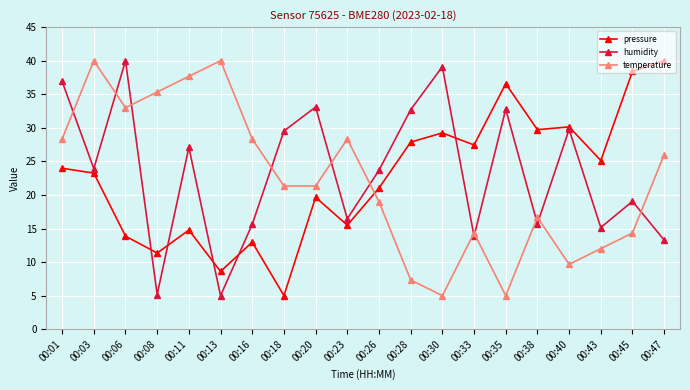

What are all the series names shown in the legend?

pressure, humidity, temperature